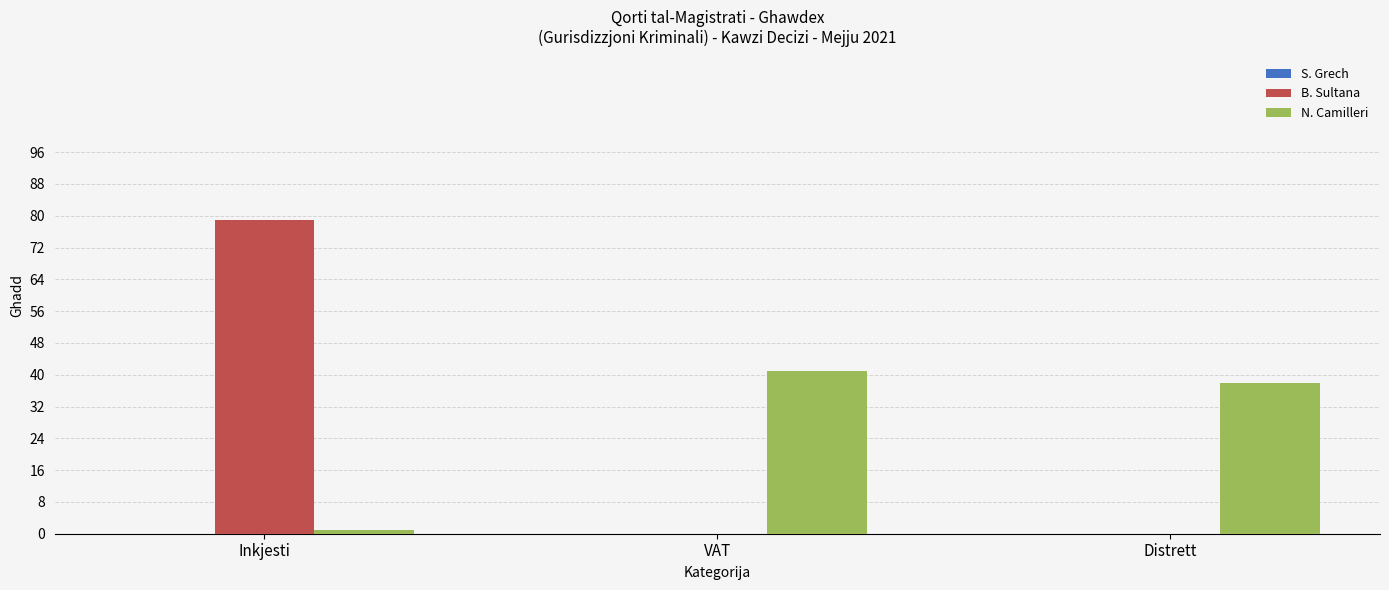

What is the approximate value of N. Camilleri at Distrett, to the nearest 10?

40